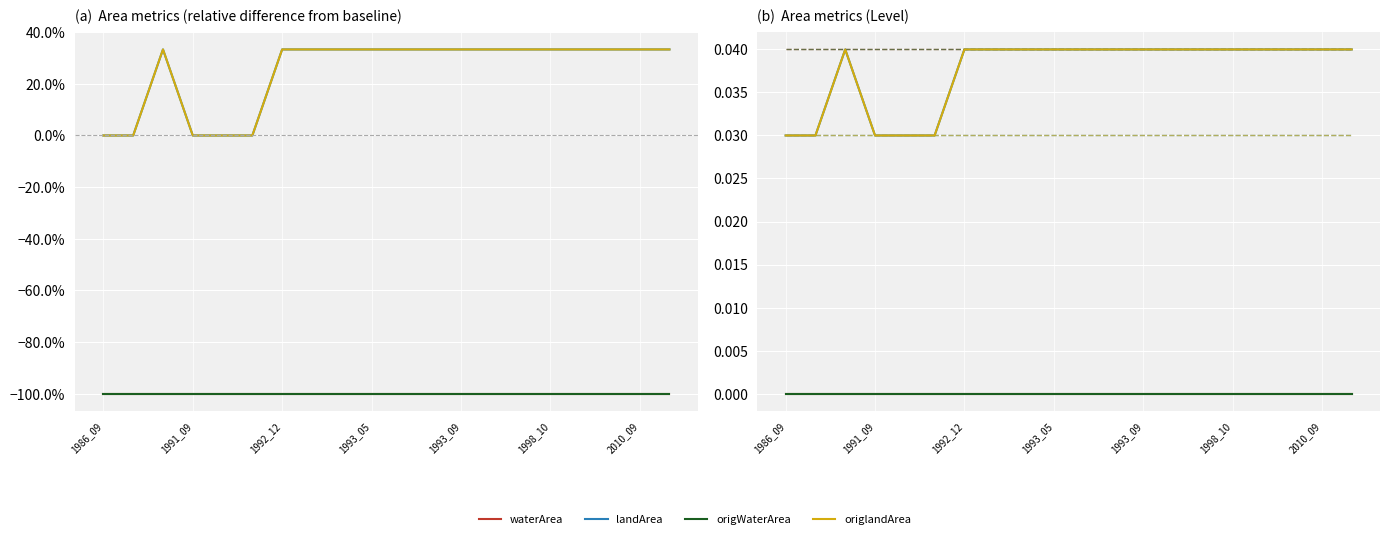

Which series has the largest range (max minus min)?

landArea